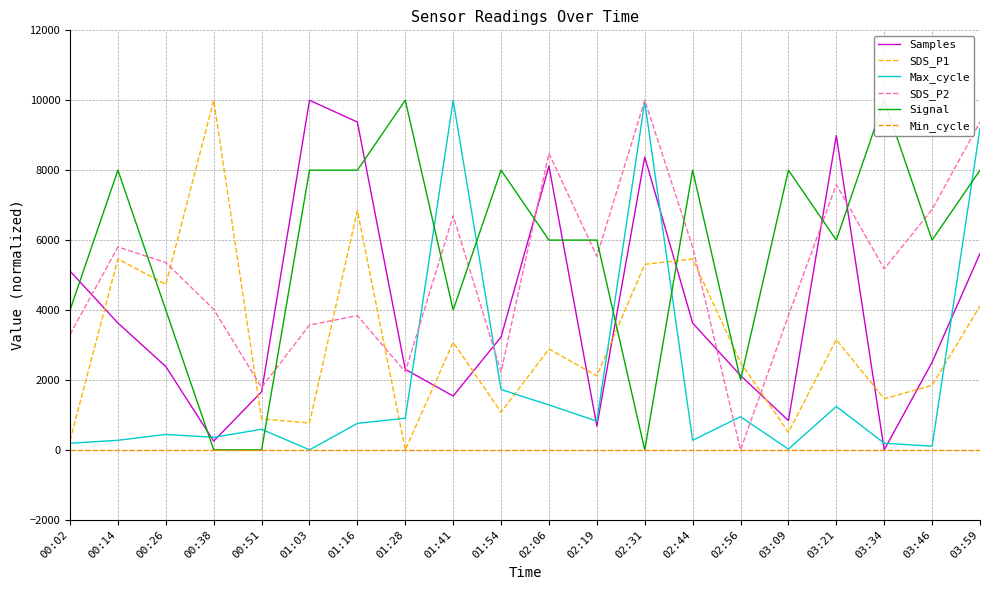

Is the value of Max_cycle at 02:31 greater than the value of SDS_P1 at 02:31?

Yes